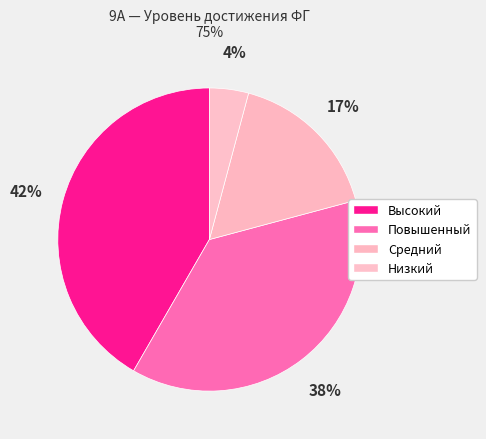

What is the largest slice in the pie chart?

Высокий